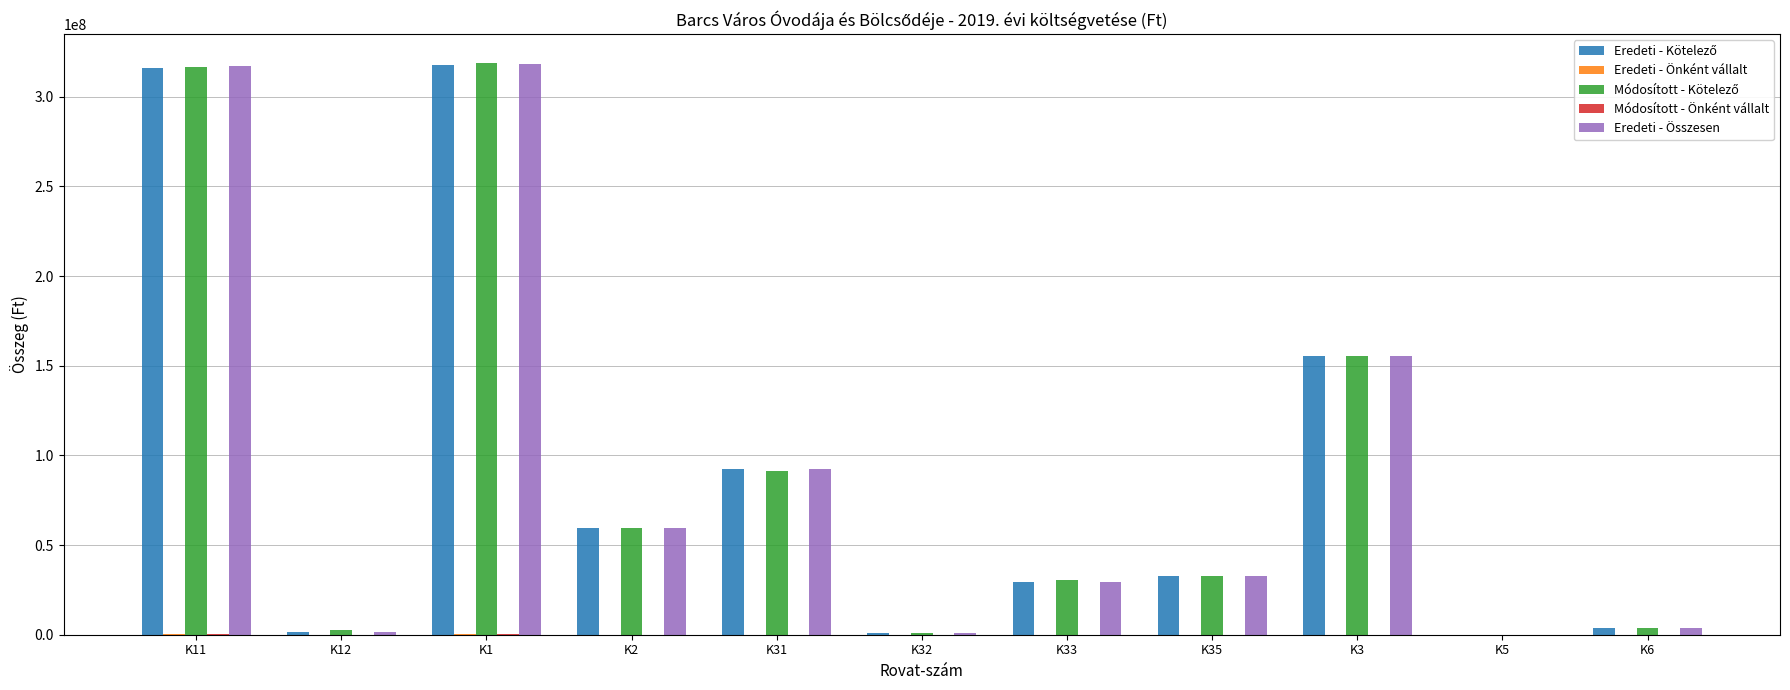

What is the greatest value displayed?

319064909